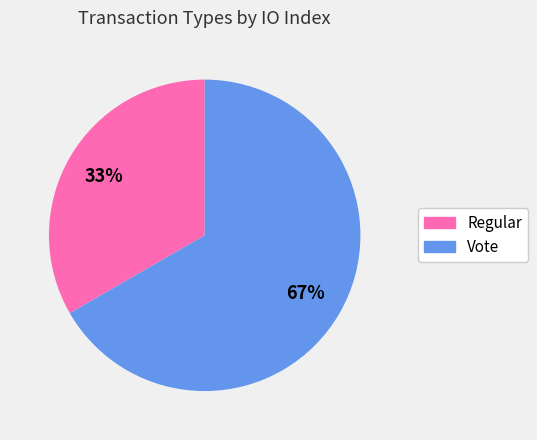

What percentage is the Regular slice, to the nearest percent?

33%